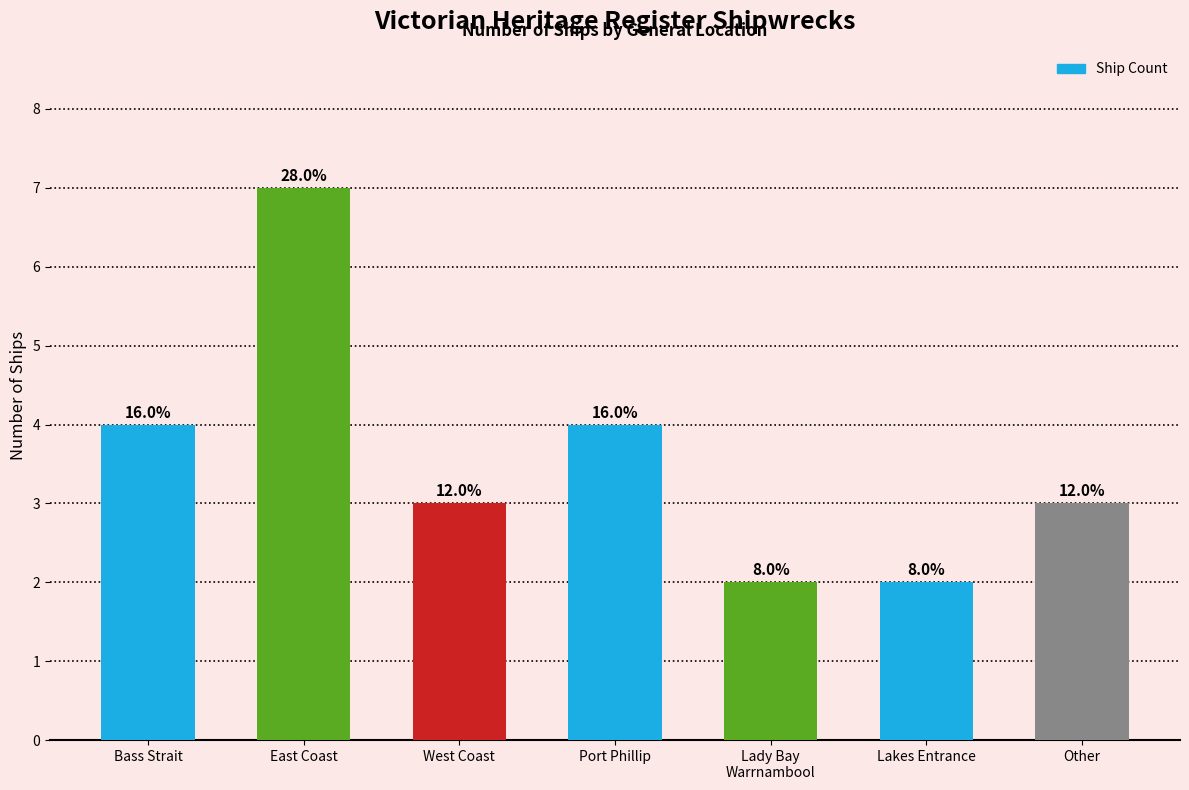

What is the minimum value shown in the chart?

2